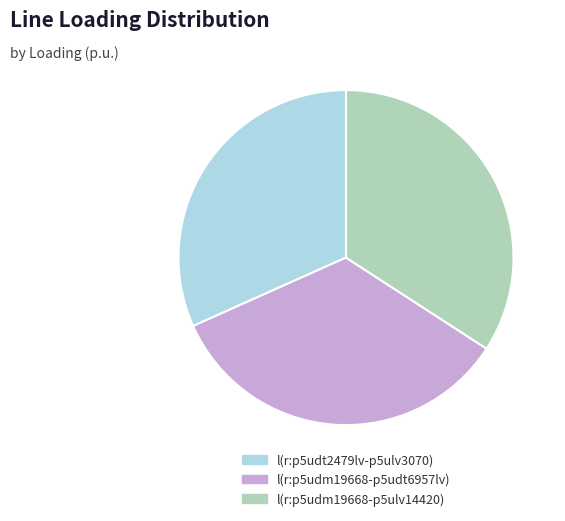

What is the smallest slice in the pie chart?

l(r:p5udt2479lv-p5ulv3070)